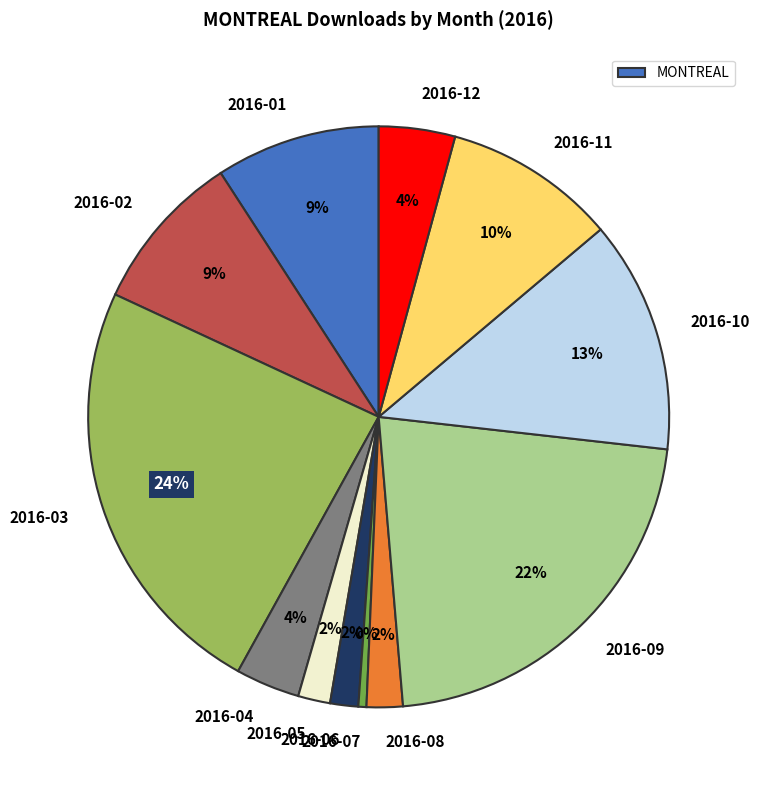

Is there a majority slice in this chart?

No